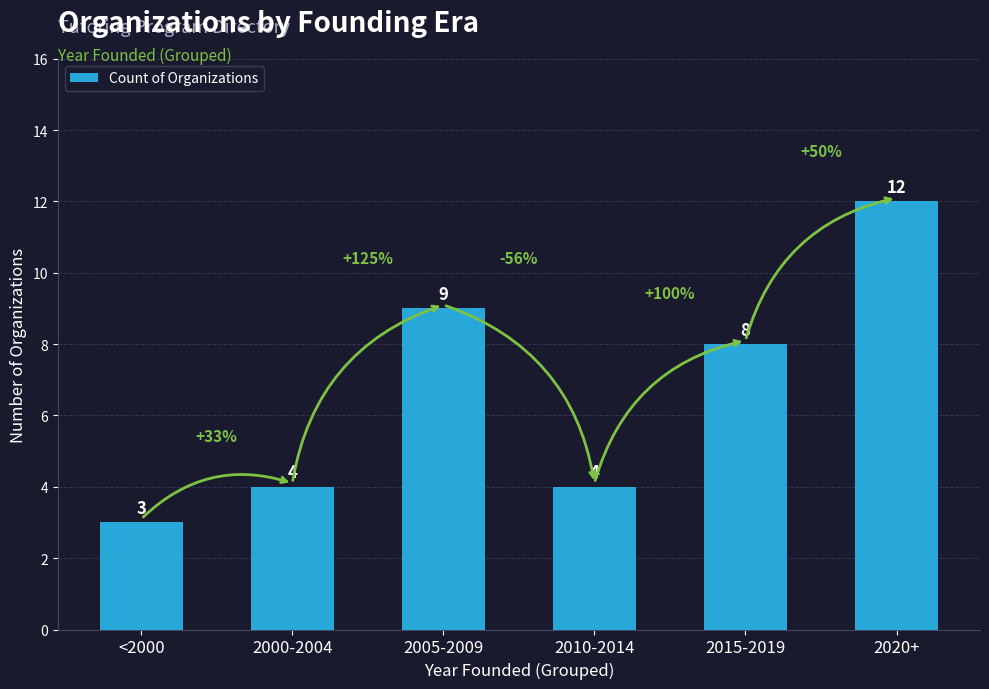

Are the bars horizontal?

No